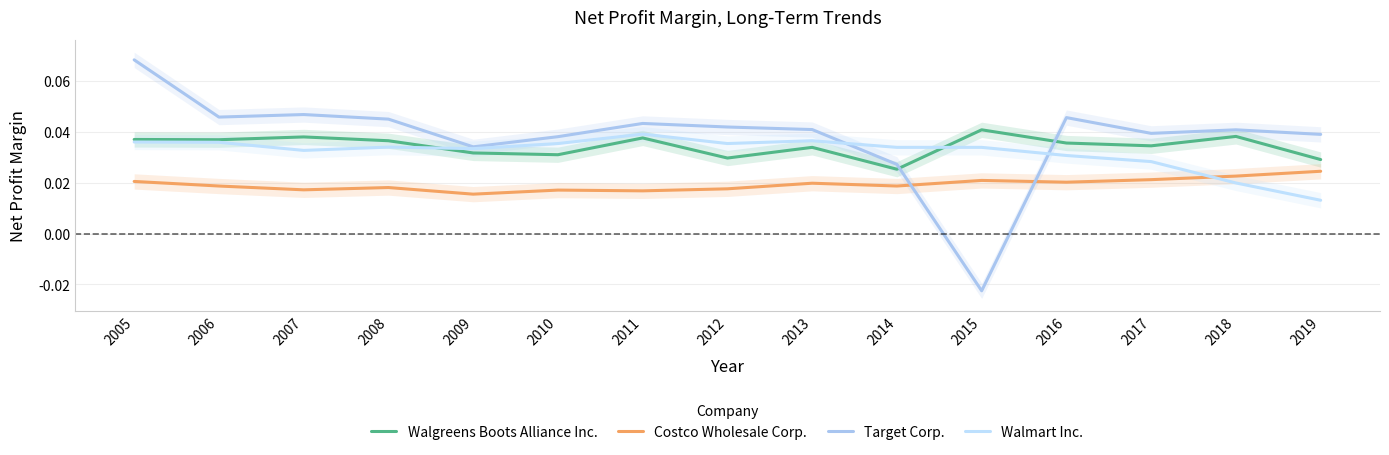

How many lines are shown in the chart?

4